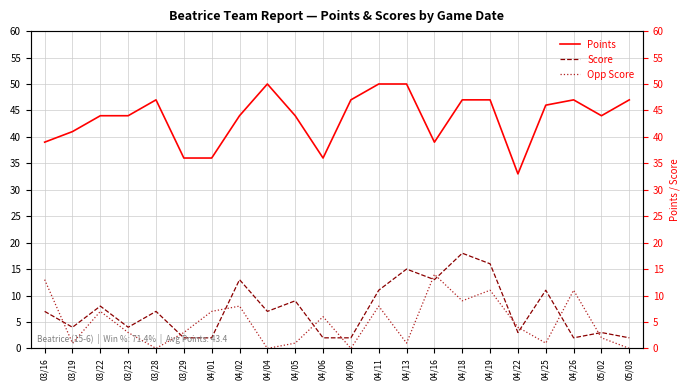

What is the total value across all series at 03/16?

59